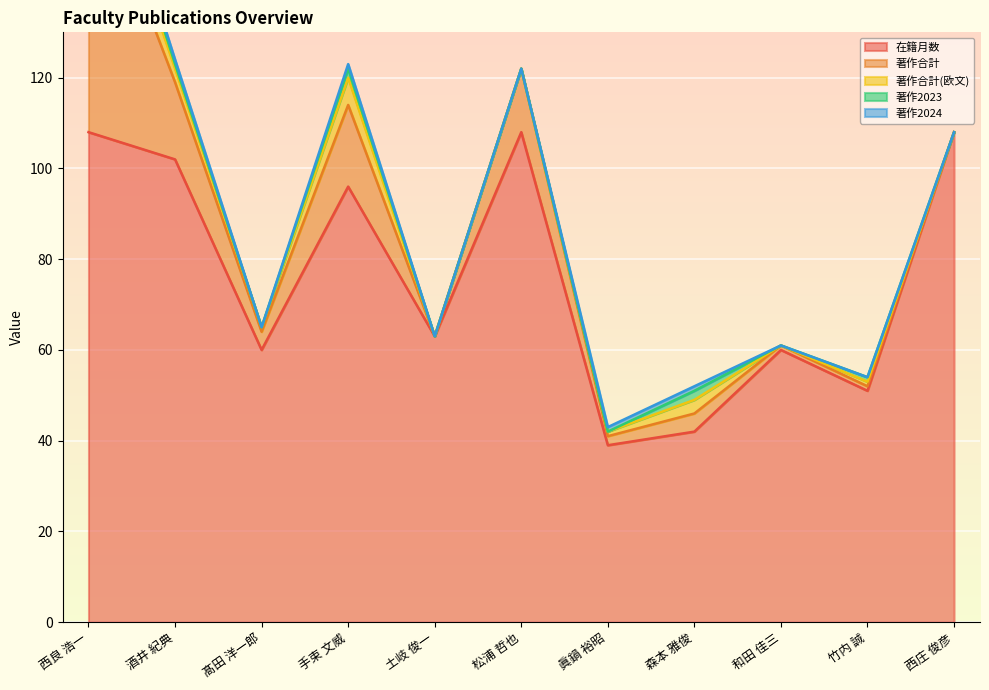

What is the difference between the maximum and minimum values in the 著作2023 series?

5